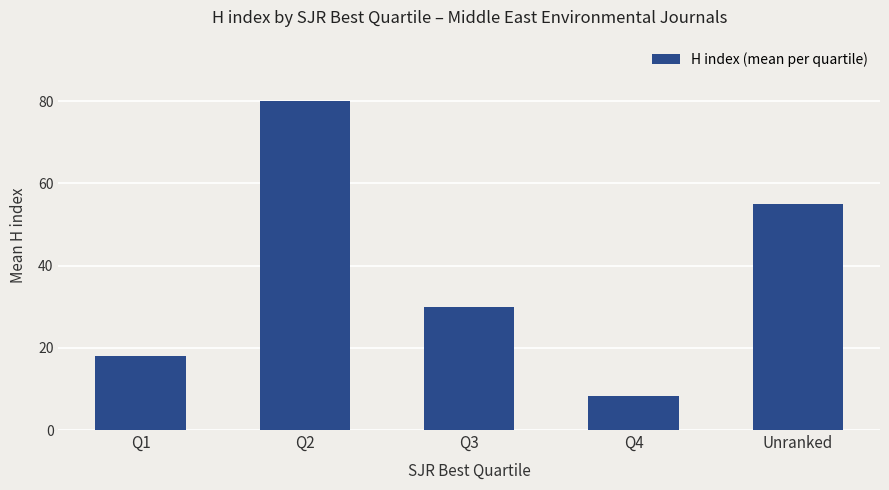

Are the bars horizontal?

No